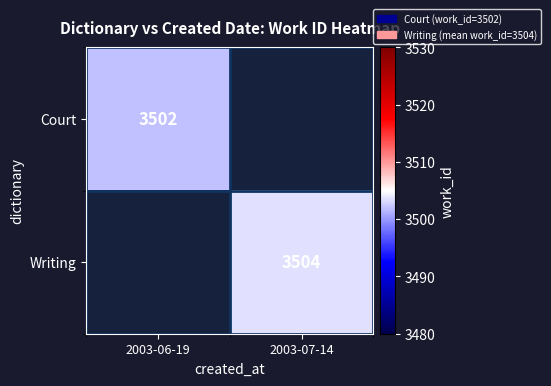

How many data points does each series have?

2